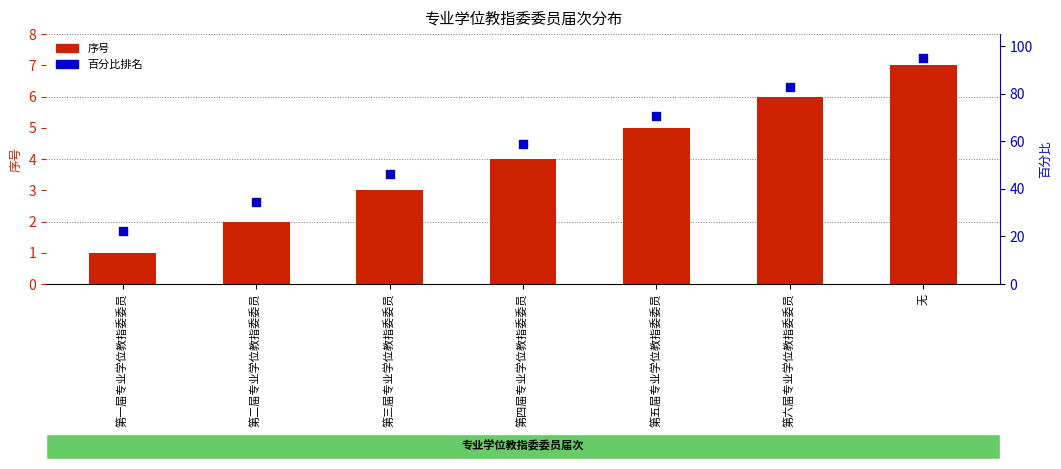

At how many categories does at least one series exceed 79?

2